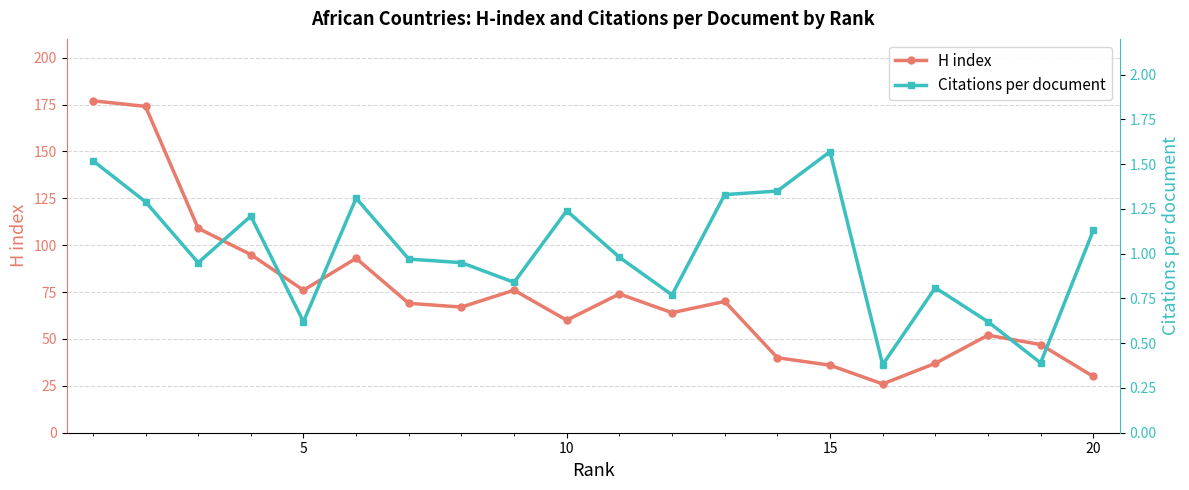

What is the value of the H index point at the 11th from the left?

109.0